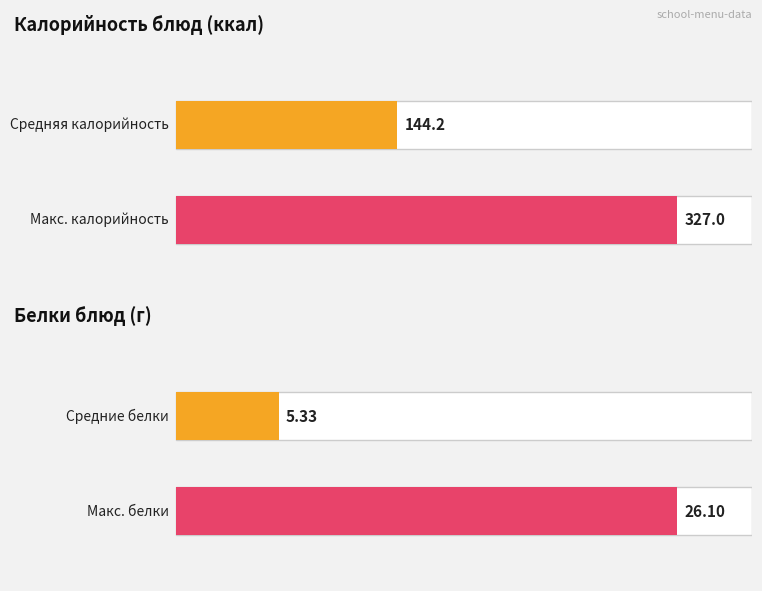

Rank the series by their maximum value, from highest to lowest.

Калорийность, Белки